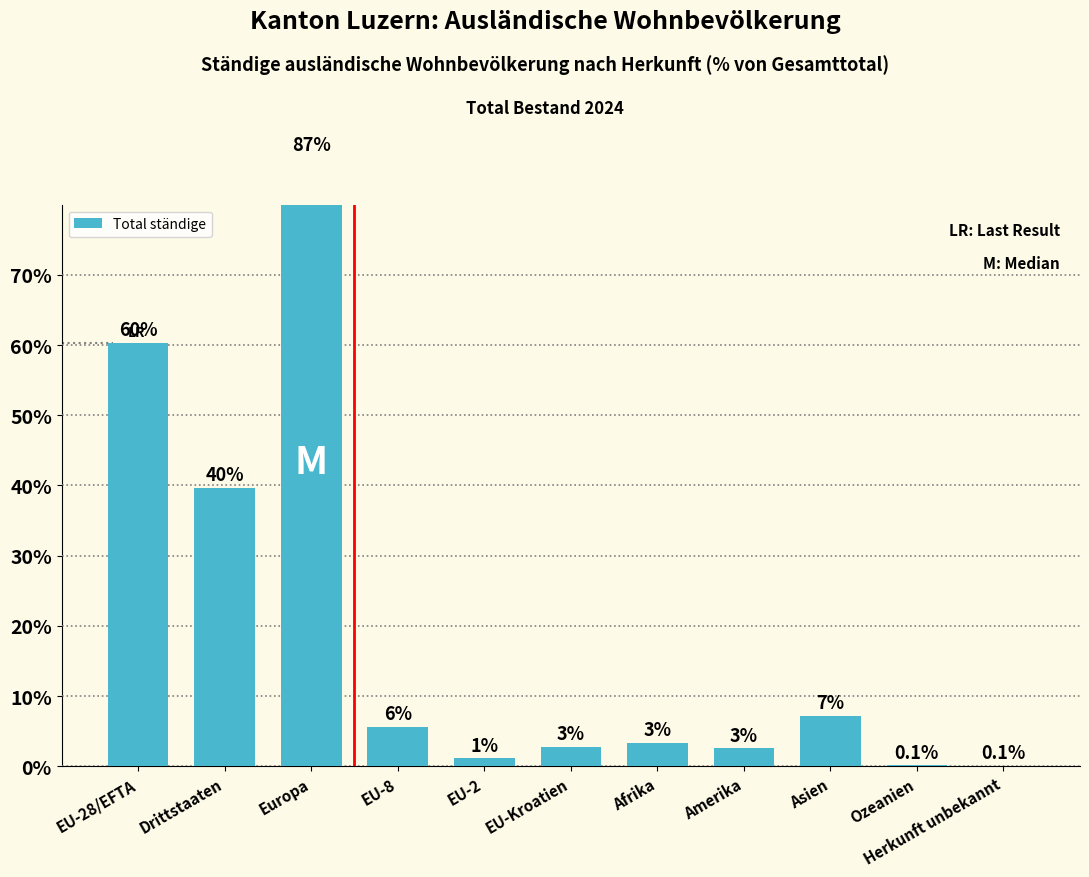

Reading right to left, what are all the values shown in this chart?

Herkunft unbekannt=0.1	Ozeanien=0.1	Asien=7.2	Amerika=2.5	Afrika=3.3	EU-Kroatien=2.8	EU-2=1.2	EU-8=5.6	Europa=86.7	Drittstaaten=39.7	EU-28/EFTA=60.3